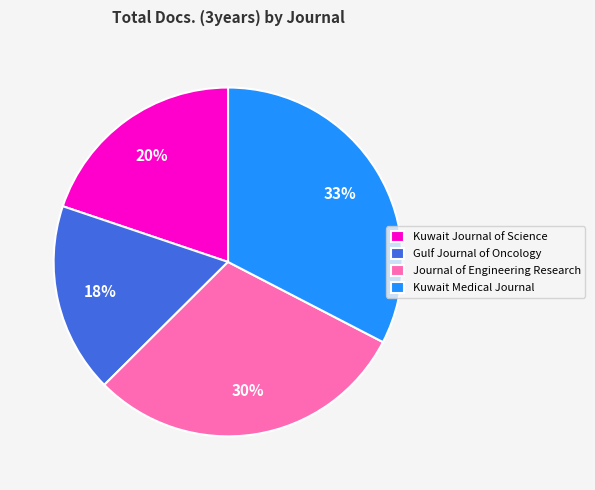

To the nearest percent, what is the average slice percentage?

25%